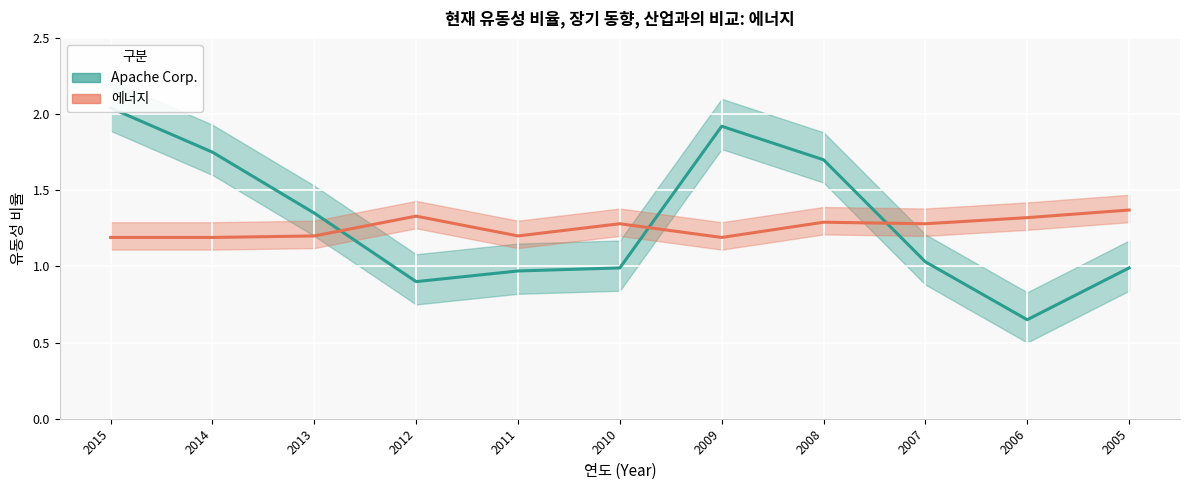

Reading right to left, what are all the values shown in this chart?

Apache Corp. (중심): 1.0	0.7	1.0	1.7	1.9	1.0	1.0	0.9	1.4	1.8	2.0
에너지 (중심): 1.4	1.3	1.3	1.3	1.2	1.3	1.2	1.3	1.2	1.2	1.2